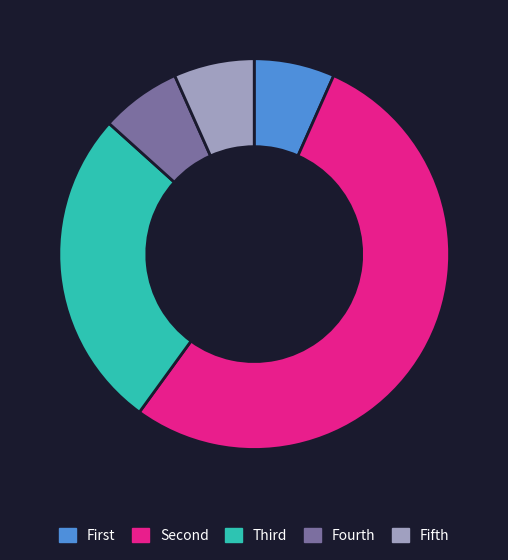

Is it true that Fifth is 7% of the pie?

True